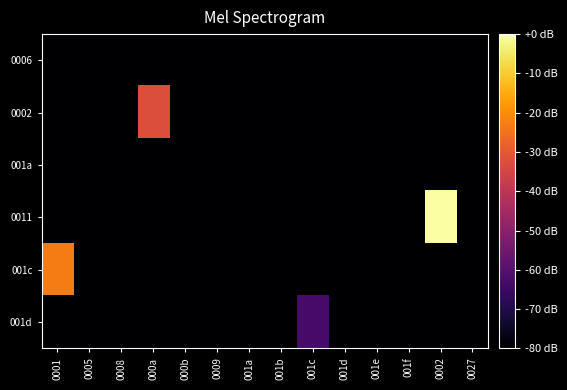

At which category does the chart reach its peak across all series?

0002